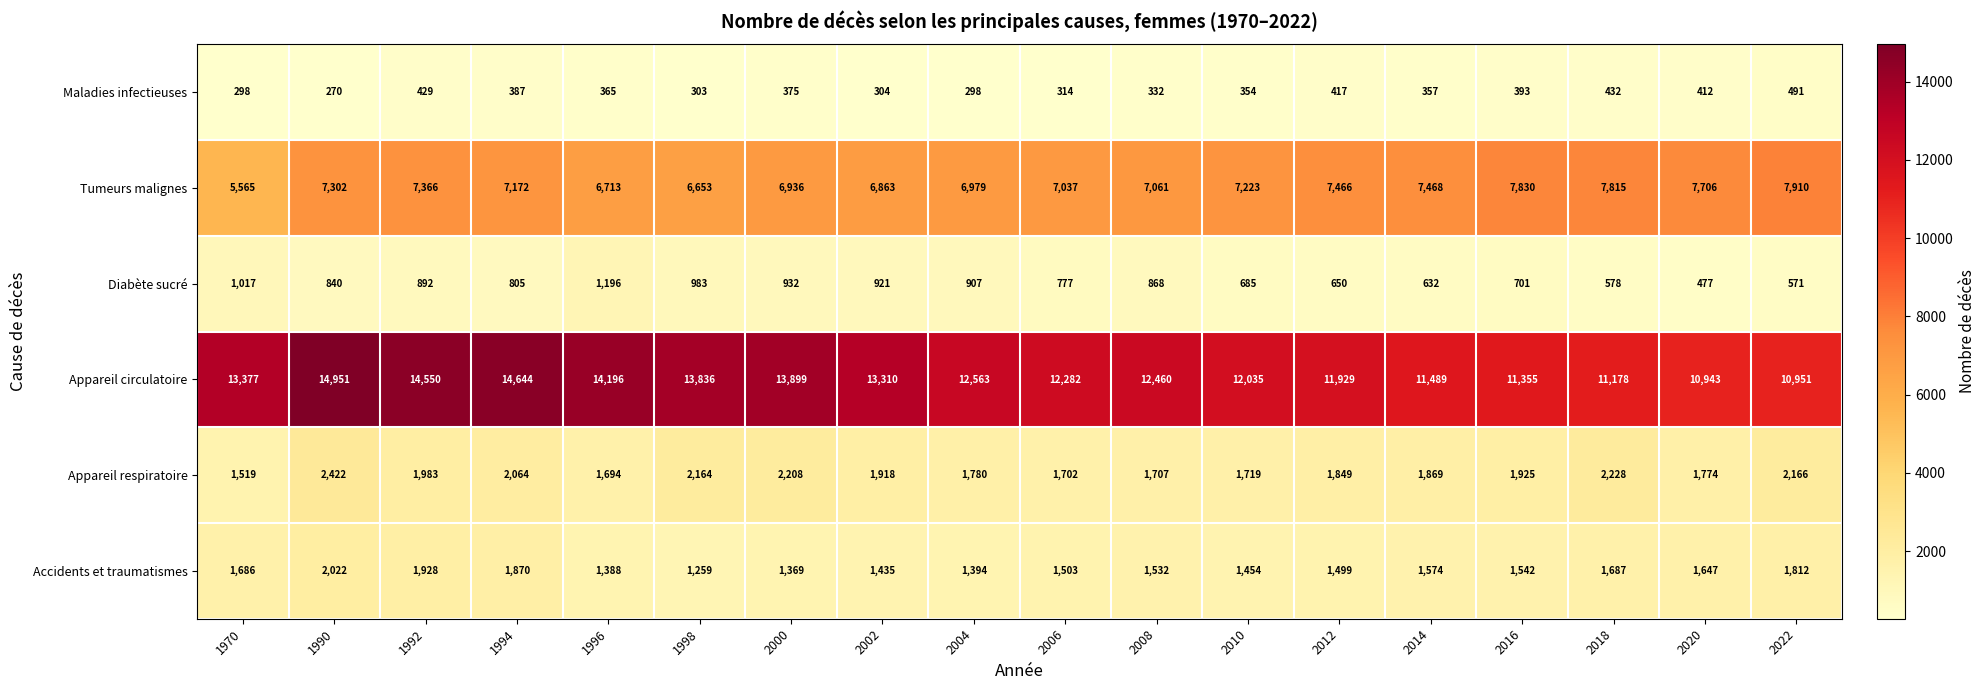

What is the total value across all series at 1998?

25198